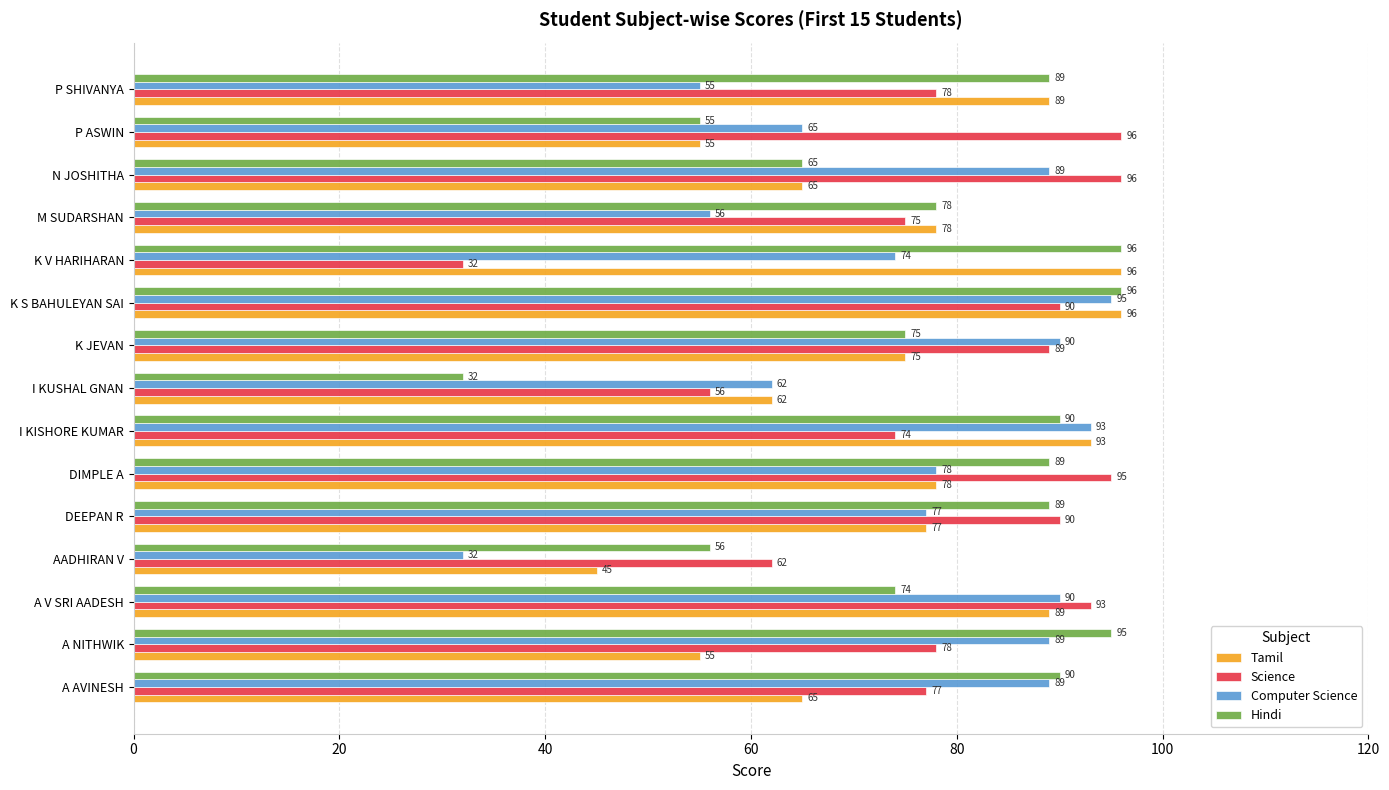

What is the spread (max minus min) of values at A NITHWIK?

40